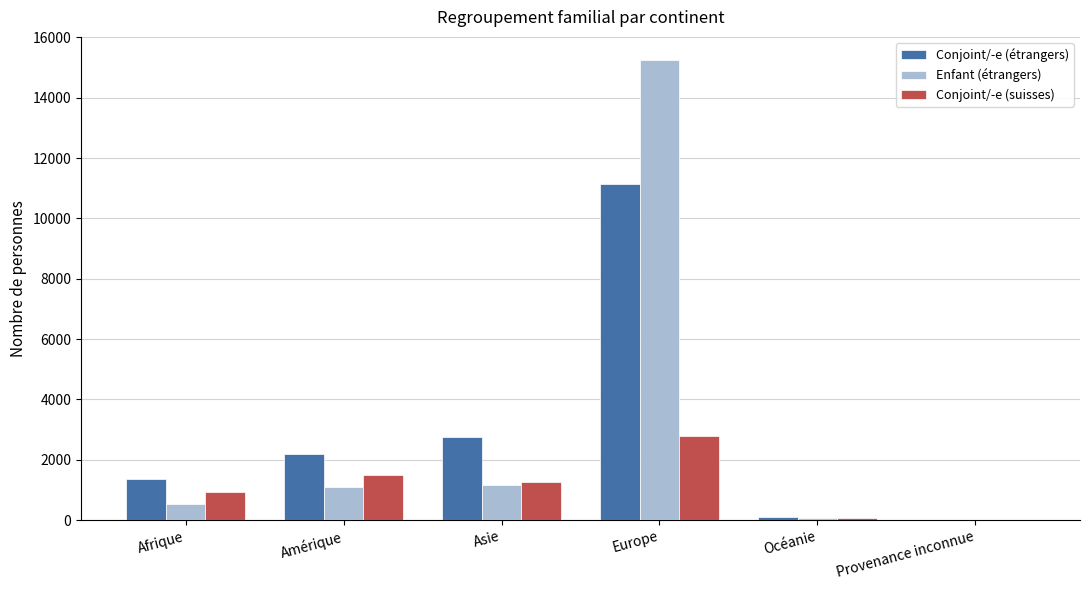

What is the total value across all series at Europe?

29201